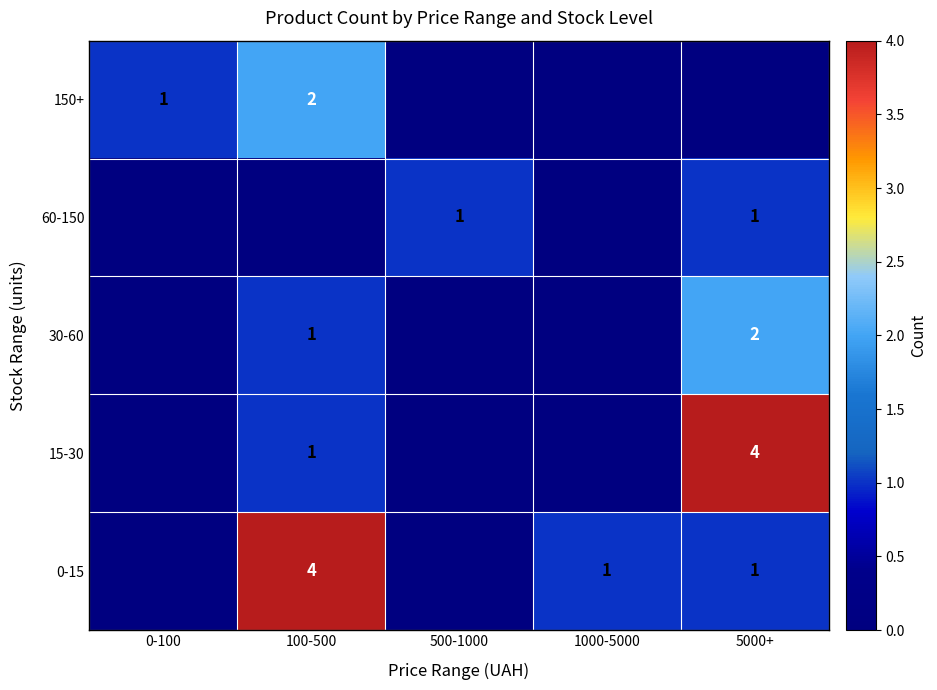

The value of 0-15 at 5000+ is 1. True or false?

True